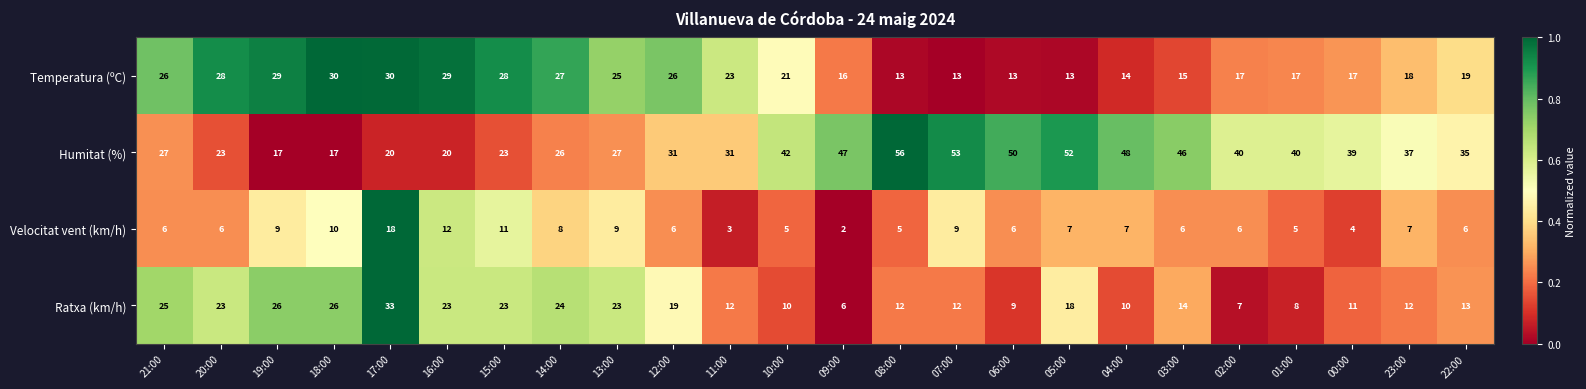

Where is Temperatura (ºC) nearest to the value 21?

10:00